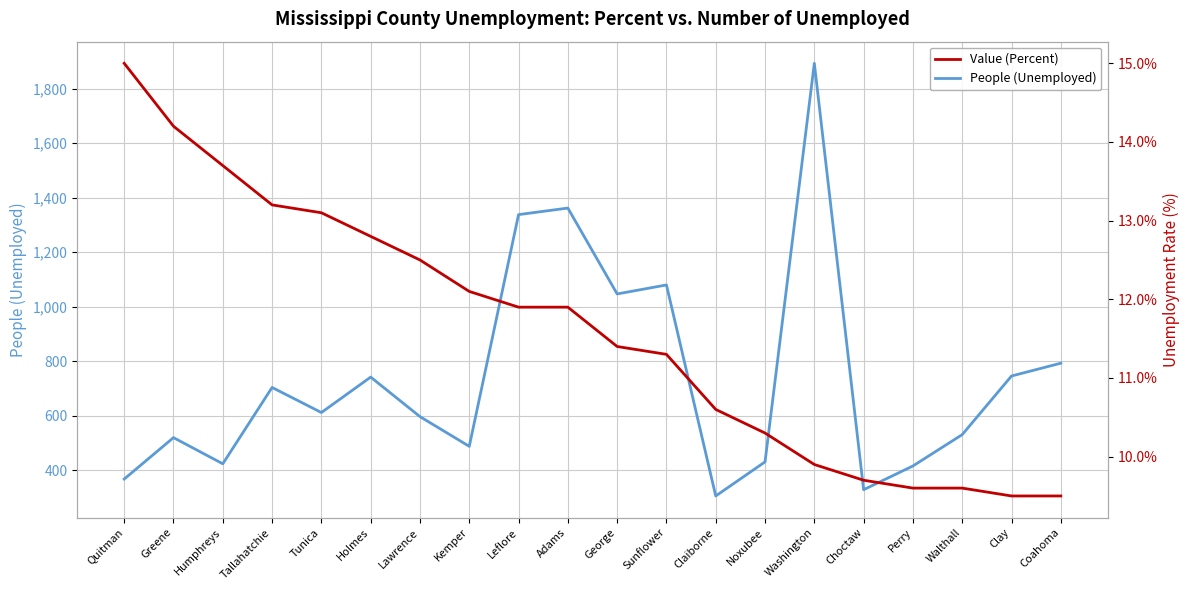

How many values in the People (Unemployed) series are below 612?

10